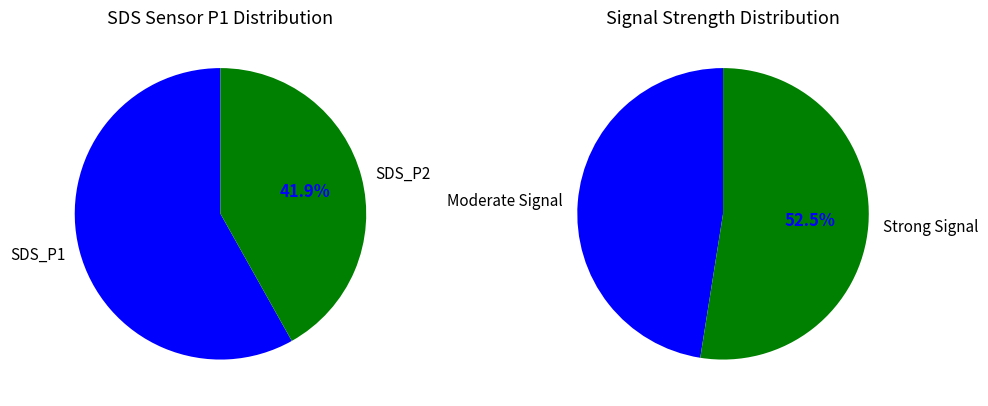

To the nearest percent, what is the difference between the largest and smallest slice percentages?

16%